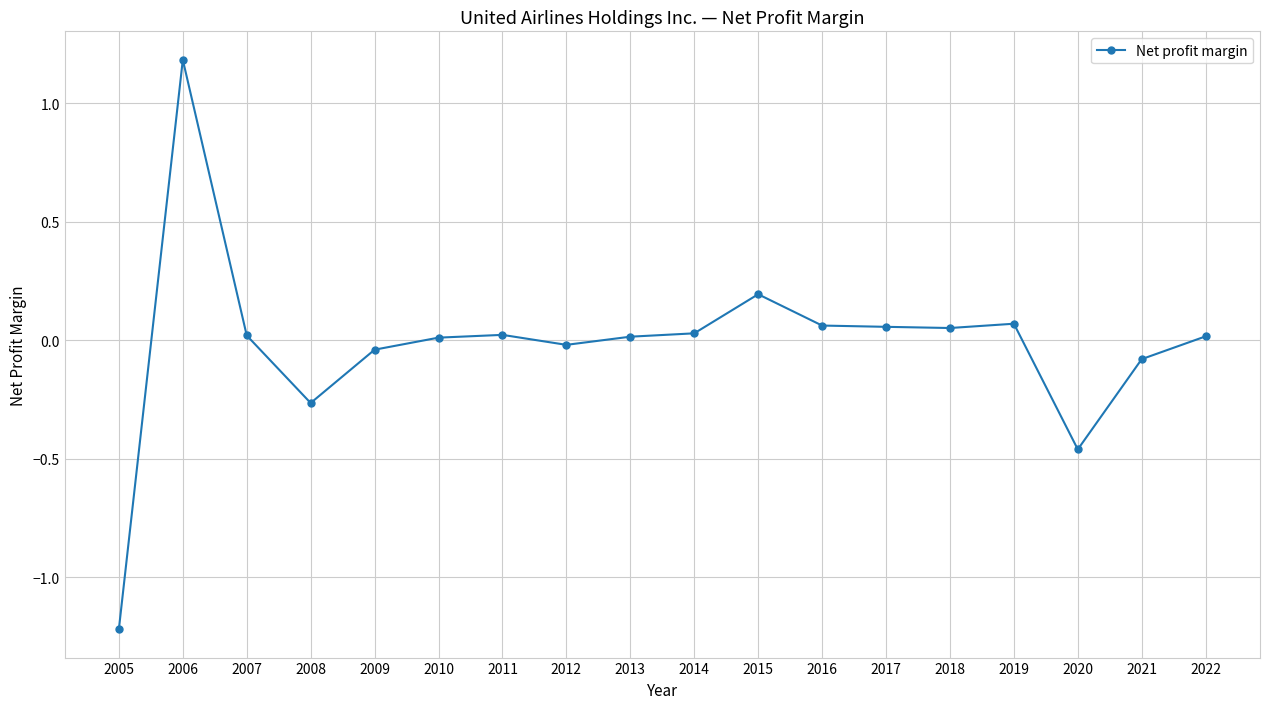

The value at 2015 is 0.2. True or false?

True